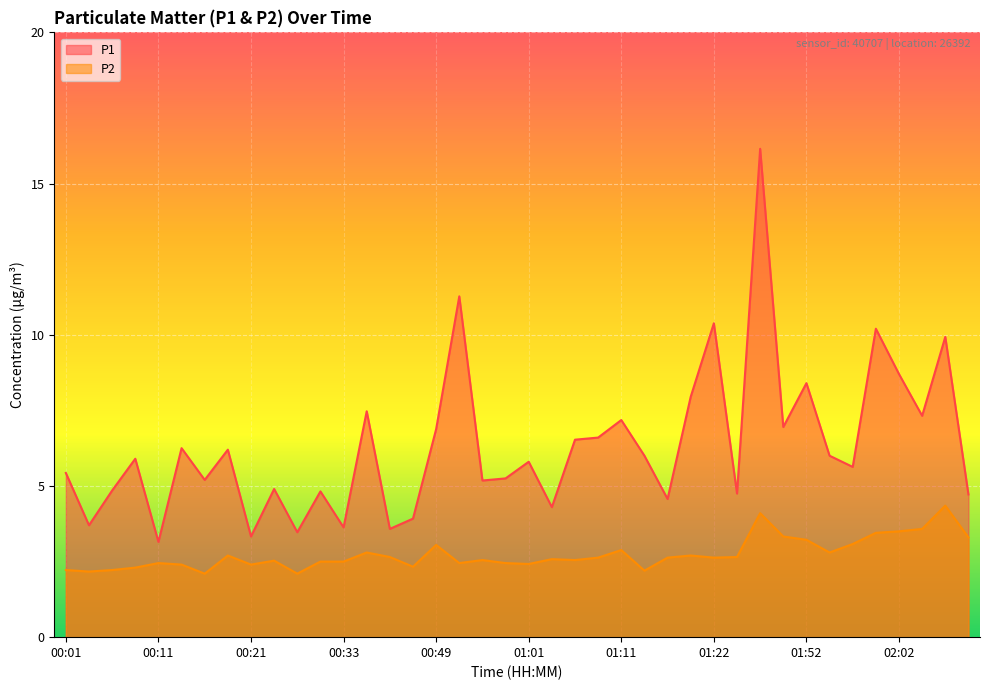

Rank the categories by P2 value from lowest to highest.

00:16, 00:26, 00:04, 01:14, 00:01, 00:06, 00:08, 00:41, 00:13, 00:21, 01:01, 00:11, 00:54, 00:59, 00:31, 00:33, 00:23, 00:56, 01:06, 01:04, 01:09, 01:16, 01:22, 00:38, 01:41, 00:18, 01:19, 00:36, 01:54, 01:11, 00:49, 01:58, 01:52, 02:10, 01:49, 02:00, 02:02, 02:05, 01:47, 02:07